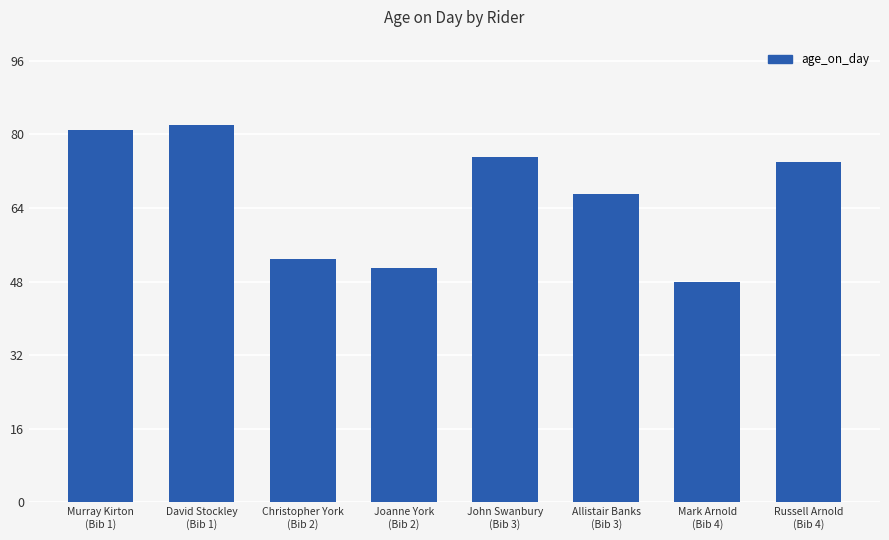

What is the maximum value shown in the chart?

82